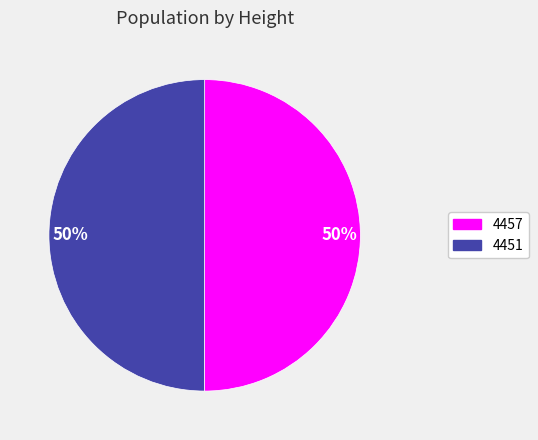

Do 4451 and 4457 together represent more than half of the pie?

Yes